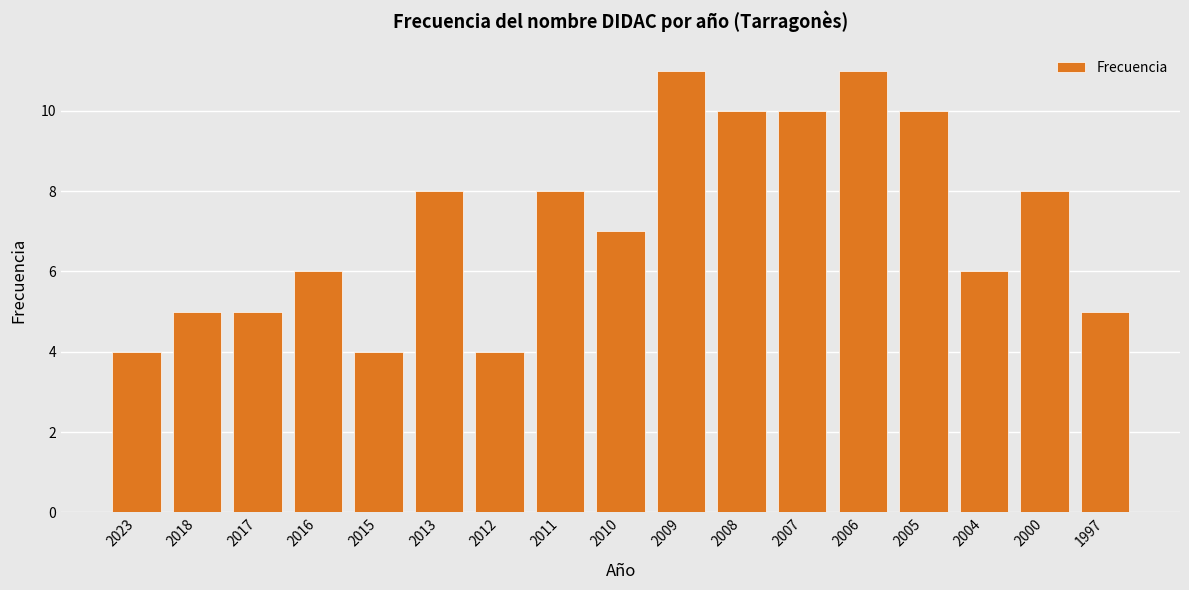

Is it true that the value at 2015 is 1?

False